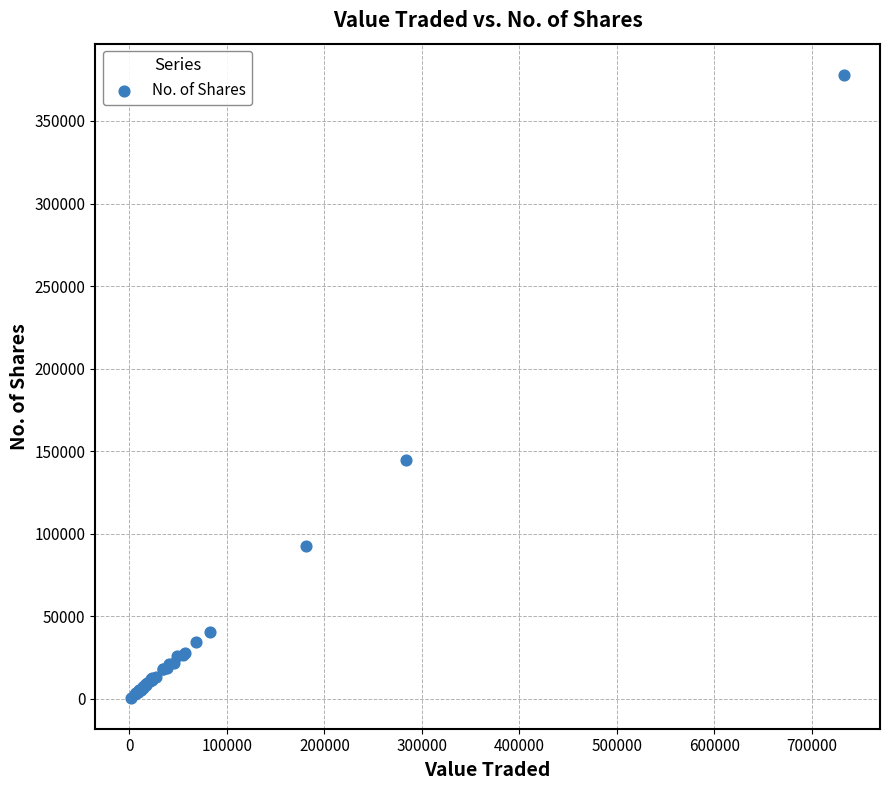

What Y value in the scatter plot is closest to 189384?

144976